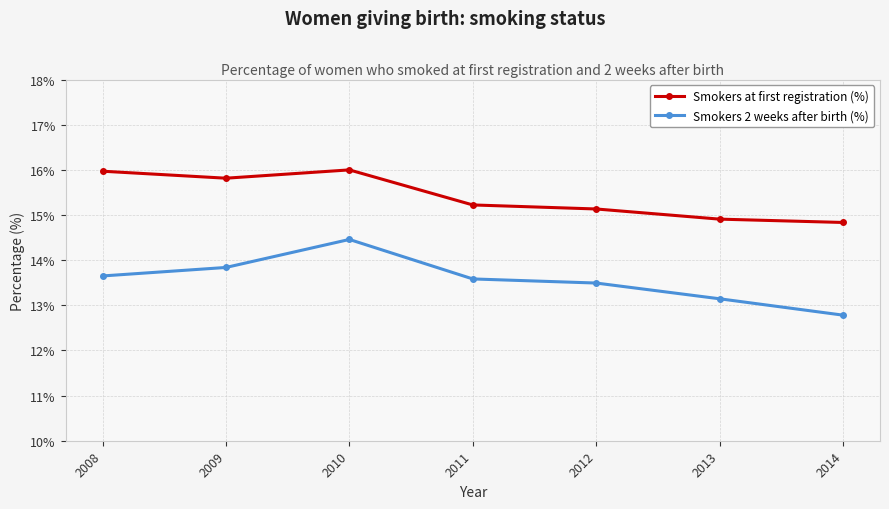

Between 2009 and 2011, which series saw the biggest shift?

Smokers at first registration (%)